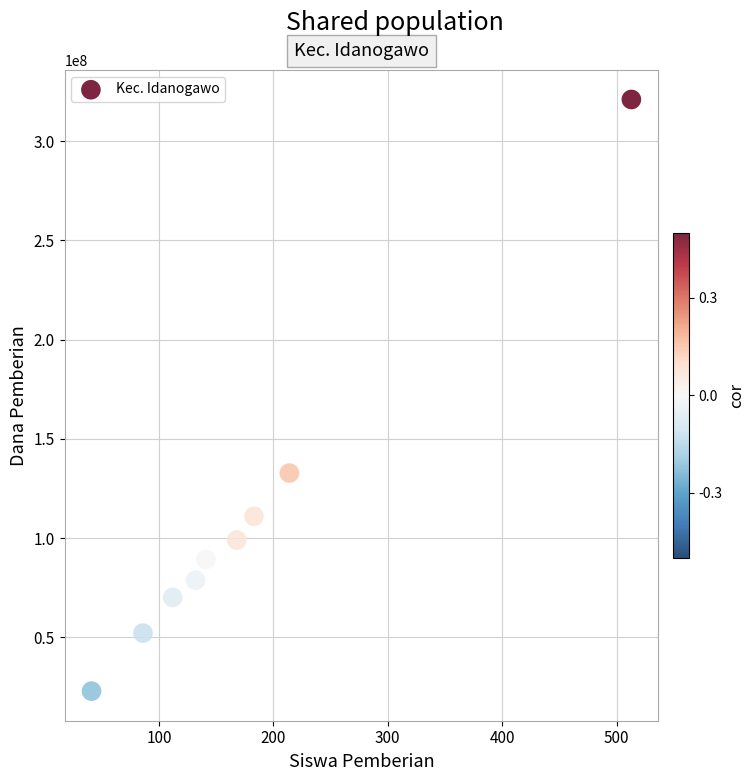

What Y value in the scatter plot is closest to 171937500?

132750000